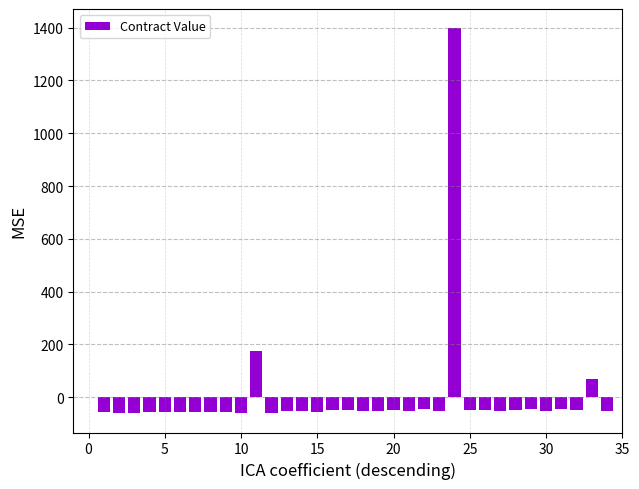

How many categories are shown in the chart?

34